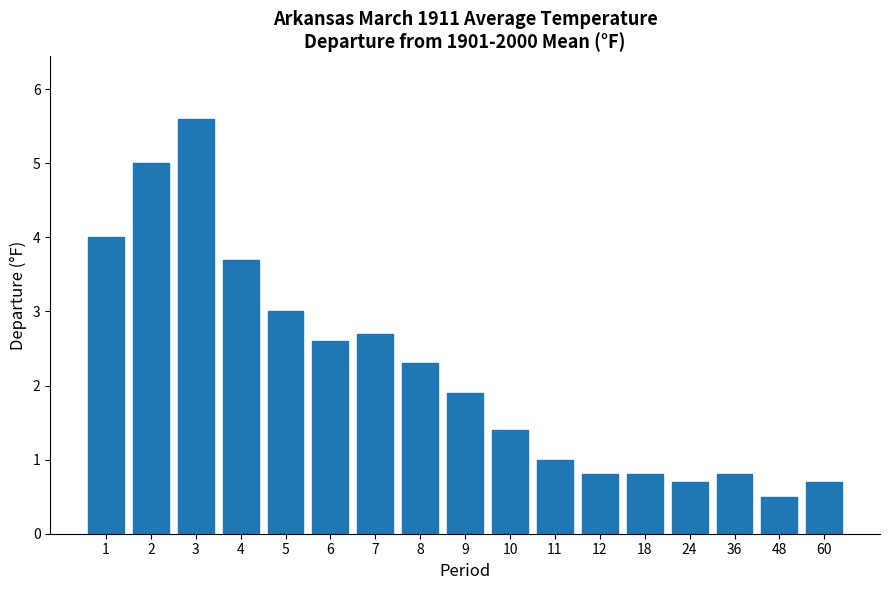

At which category does the chart reach its minimum across all series?

48